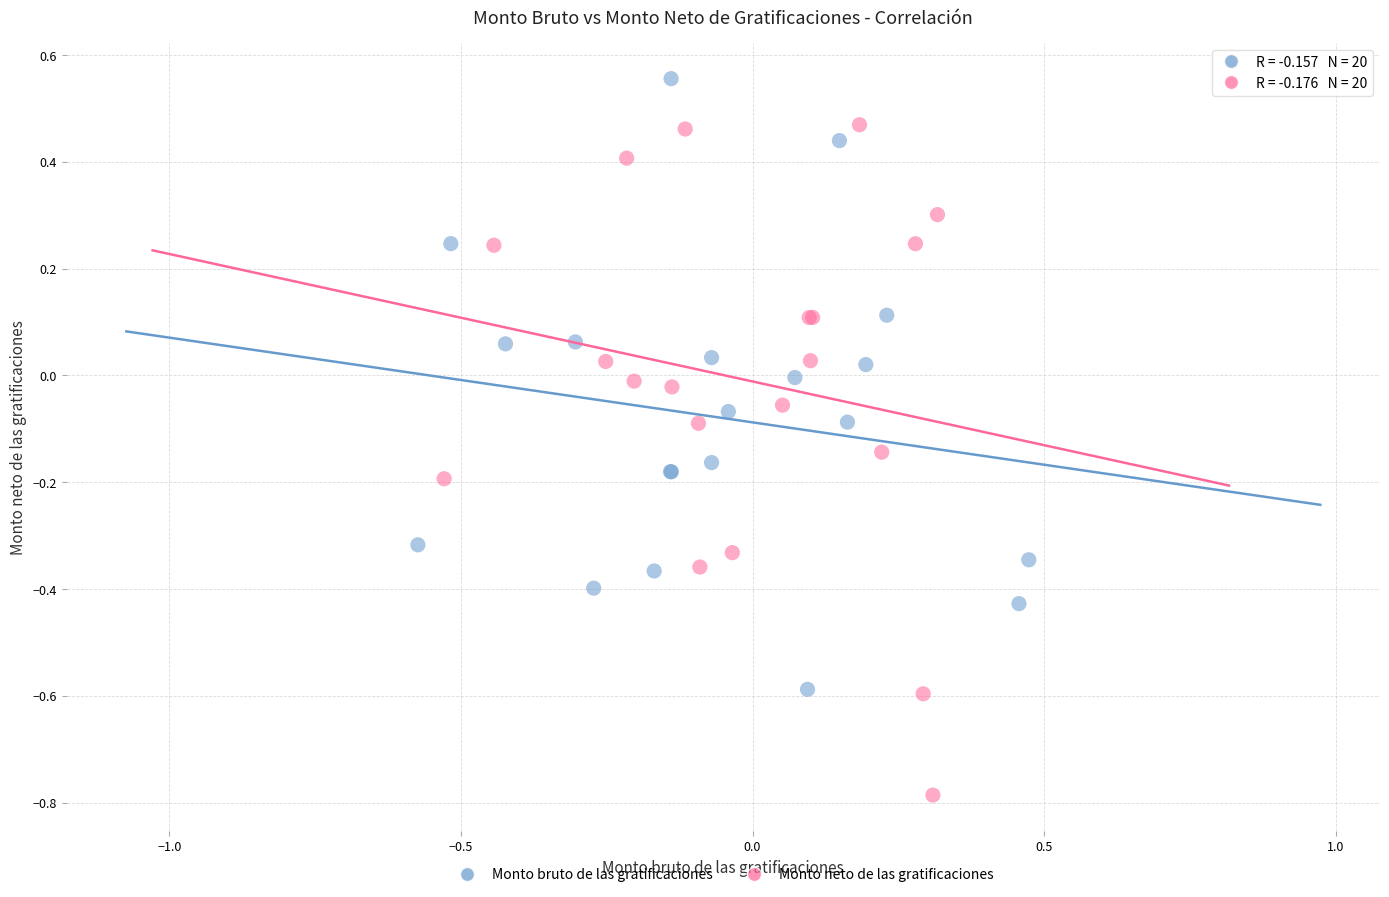

Which series reaches the maximum Y coordinate?

Monto bruto de las gratificaciones